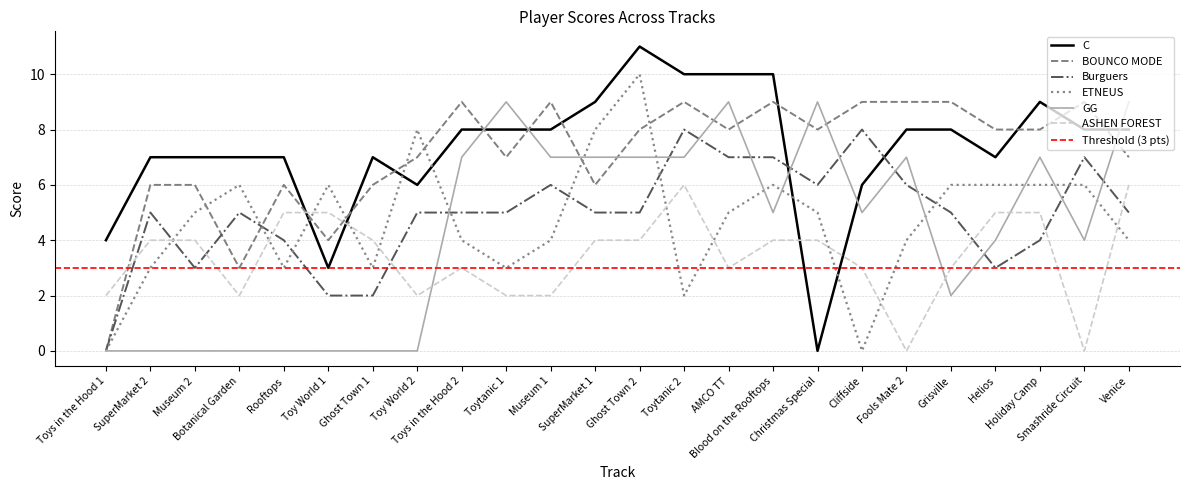

Reading right to left, transcribe all the data shown in this chart.

C: Venice=8	Smashride Circuit=8	Holiday Camp=9	Helios=7	Grisville=8	Fools Mate 2=8	Cliffside=6	Christmas Special=0	Blood on the Rooftops=10	AMCO TT=10	Toytanic 2=10	Ghost Town 2=11	SuperMarket 1=9	Museum 1=8	Toytanic 1=8	Toys in the Hood 2=8	Toy World 2=6	Ghost Town 1=7	Toy World 1=3	Rooftops=7	Botanical Garden=7	Museum 2=7	SuperMarket 2=7	Toys in the Hood 1=4
BOUNCO MODE: Venice=7	Smashride Circuit=9	Holiday Camp=8	Helios=8	Grisville=9	Fools Mate 2=9	Cliffside=9	Christmas Special=8	Blood on the Rooftops=9	AMCO TT=8	Toytanic 2=9	Ghost Town 2=8	SuperMarket 1=6	Museum 1=9	Toytanic 1=7	Toys in the Hood 2=9	Toy World 2=7	Ghost Town 1=6	Toy World 1=4	Rooftops=6	Botanical Garden=3	Museum 2=6	SuperMarket 2=6	Toys in the Hood 1=0
Burguers: Venice=5	Smashride Circuit=7	Holiday Camp=4	Helios=3	Grisville=5	Fools Mate 2=6	Cliffside=8	Christmas Special=6	Blood on the Rooftops=7	AMCO TT=7	Toytanic 2=8	Ghost Town 2=5	SuperMarket 1=5	Museum 1=6	Toytanic 1=5	Toys in the Hood 2=5	Toy World 2=5	Ghost Town 1=2	Toy World 1=2	Rooftops=4	Botanical Garden=5	Museum 2=3	SuperMarket 2=5	Toys in the Hood 1=0
ETNEUS: Venice=4	Smashride Circuit=6	Holiday Camp=6	Helios=6	Grisville=6	Fools Mate 2=4	Cliffside=0	Christmas Special=5	Blood on the Rooftops=6	AMCO TT=5	Toytanic 2=2	Ghost Town 2=10	SuperMarket 1=8	Museum 1=4	Toytanic 1=3	Toys in the Hood 2=4	Toy World 2=8	Ghost Town 1=3	Toy World 1=6	Rooftops=3	Botanical Garden=6	Museum 2=5	SuperMarket 2=3	Toys in the Hood 1=0
GG: Venice=9	Smashride Circuit=4	Holiday Camp=7	Helios=4	Grisville=2	Fools Mate 2=7	Cliffside=5	Christmas Special=9	Blood on the Rooftops=5	AMCO TT=9	Toytanic 2=7	Ghost Town 2=7	SuperMarket 1=7	Museum 1=7	Toytanic 1=9	Toys in the Hood 2=7	Toy World 2=0	Ghost Town 1=0	Toy World 1=0	Rooftops=0	Botanical Garden=0	Museum 2=0	SuperMarket 2=0	Toys in the Hood 1=0
ASHEN FOREST: Venice=6	Smashride Circuit=0	Holiday Camp=5	Helios=5	Grisville=3	Fools Mate 2=0	Cliffside=3	Christmas Special=4	Blood on the Rooftops=4	AMCO TT=3	Toytanic 2=6	Ghost Town 2=4	SuperMarket 1=4	Museum 1=2	Toytanic 1=2	Toys in the Hood 2=3	Toy World 2=2	Ghost Town 1=4	Toy World 1=5	Rooftops=5	Botanical Garden=2	Museum 2=4	SuperMarket 2=4	Toys in the Hood 1=2